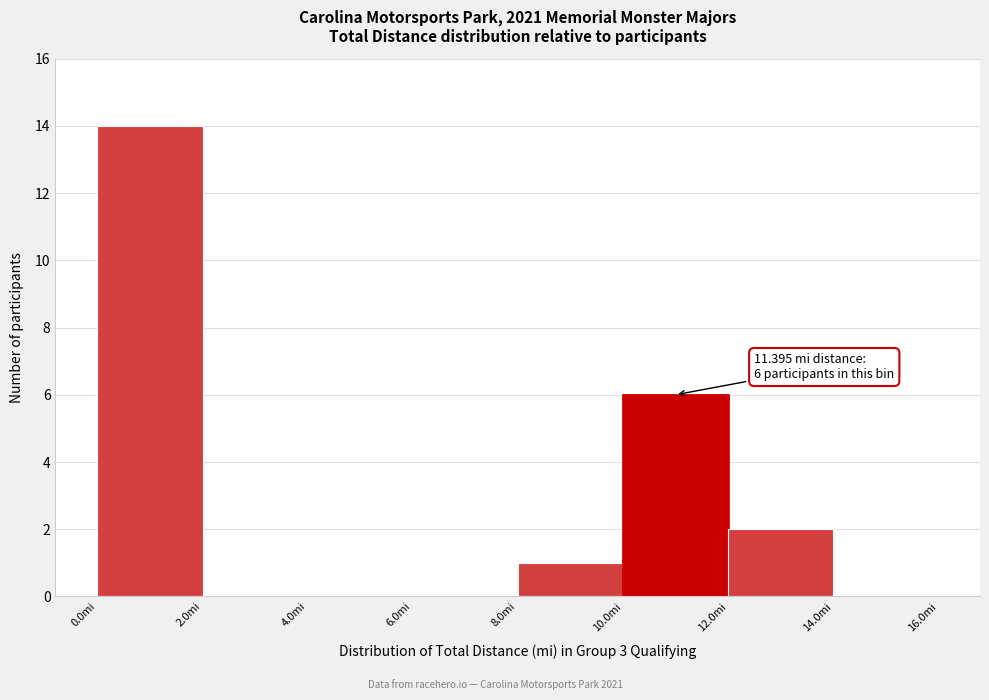

Which range on the x-axis has the tallest bar?

0 to 2